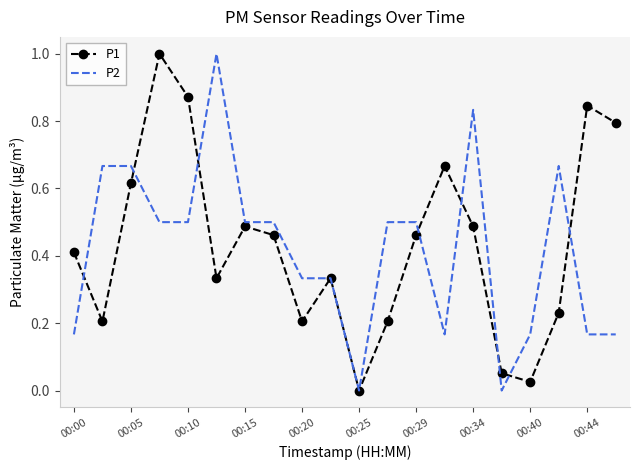

What is the difference between the maximum and minimum values in the P1 series?

1.0